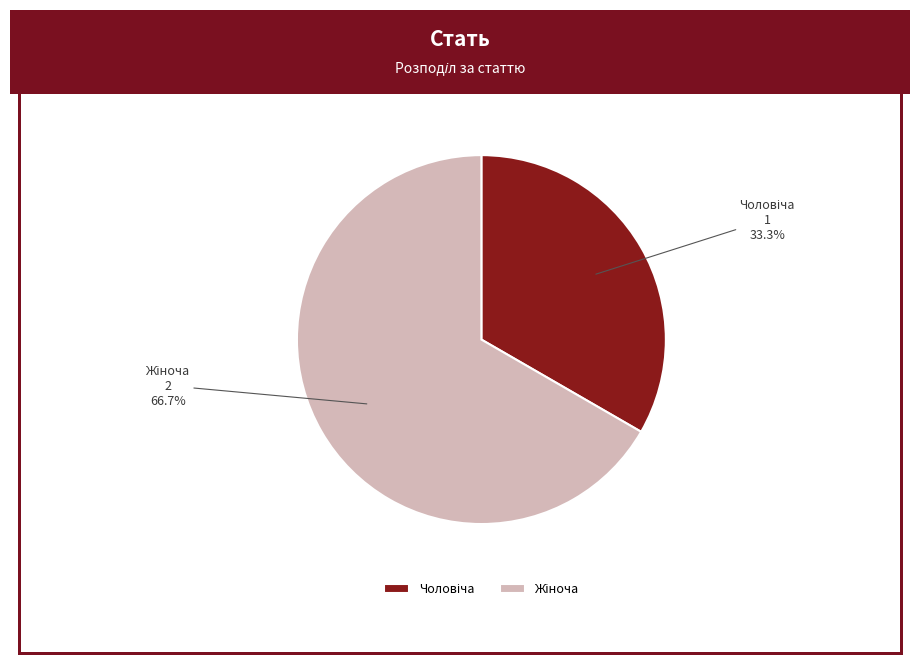

Is there any slice that represents more than half of the pie?

Yes